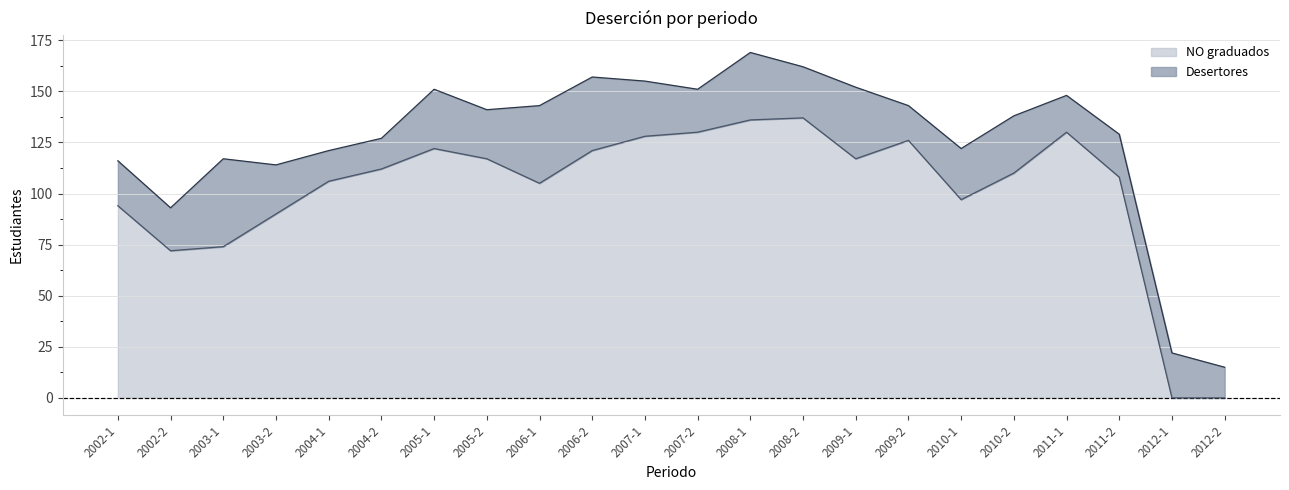

How many data points are less than 112?

11